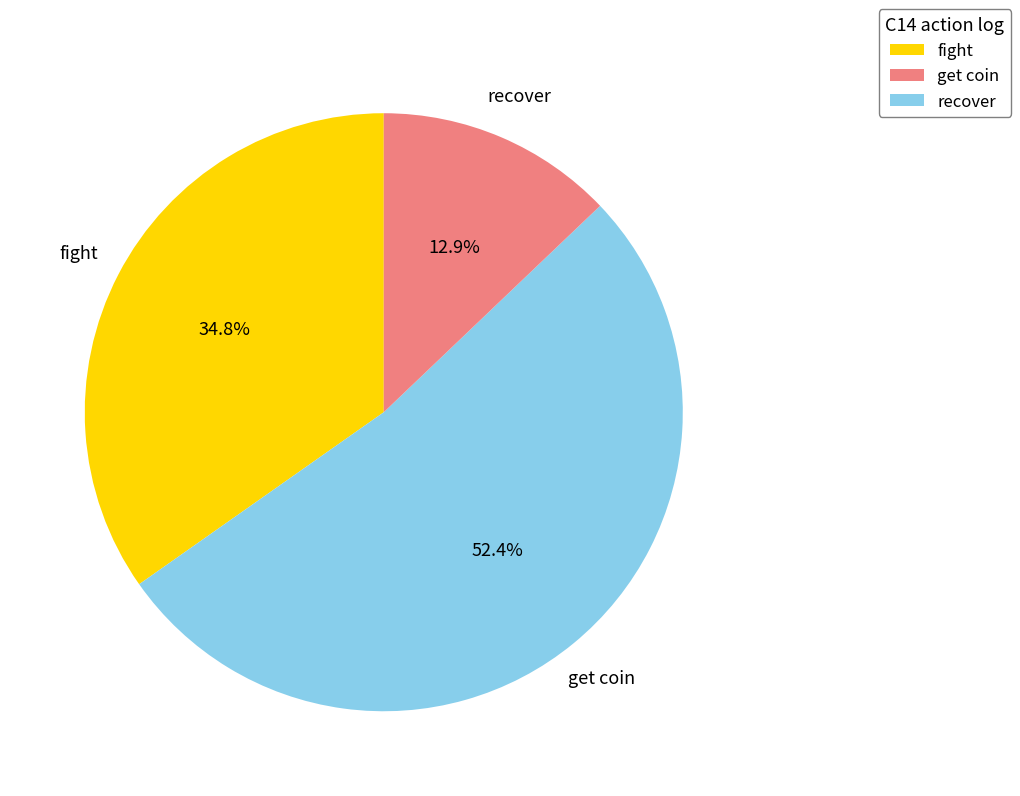

How much of the chart is everything except fight?

65.2%